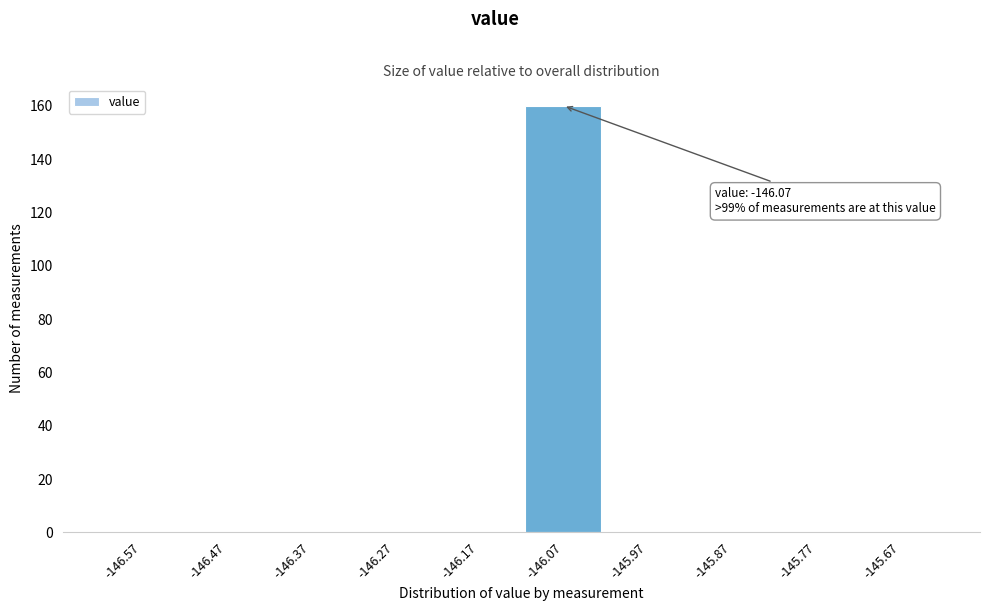

Reading left to right, transcribe all the data shown in this chart.

-146.57=0	-146.47=0	-146.37=0	-146.27=0	-146.17=0	-146.07=160	-145.97=0	-145.87=0	-145.77=0	-145.67=0